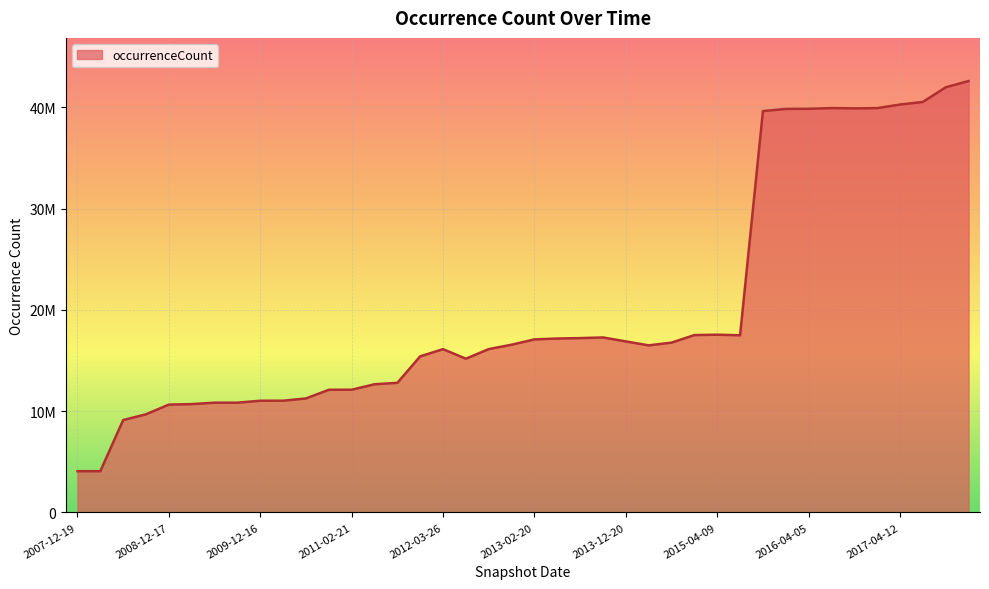

What is the label of the 20th point from the right?

2013-02-20